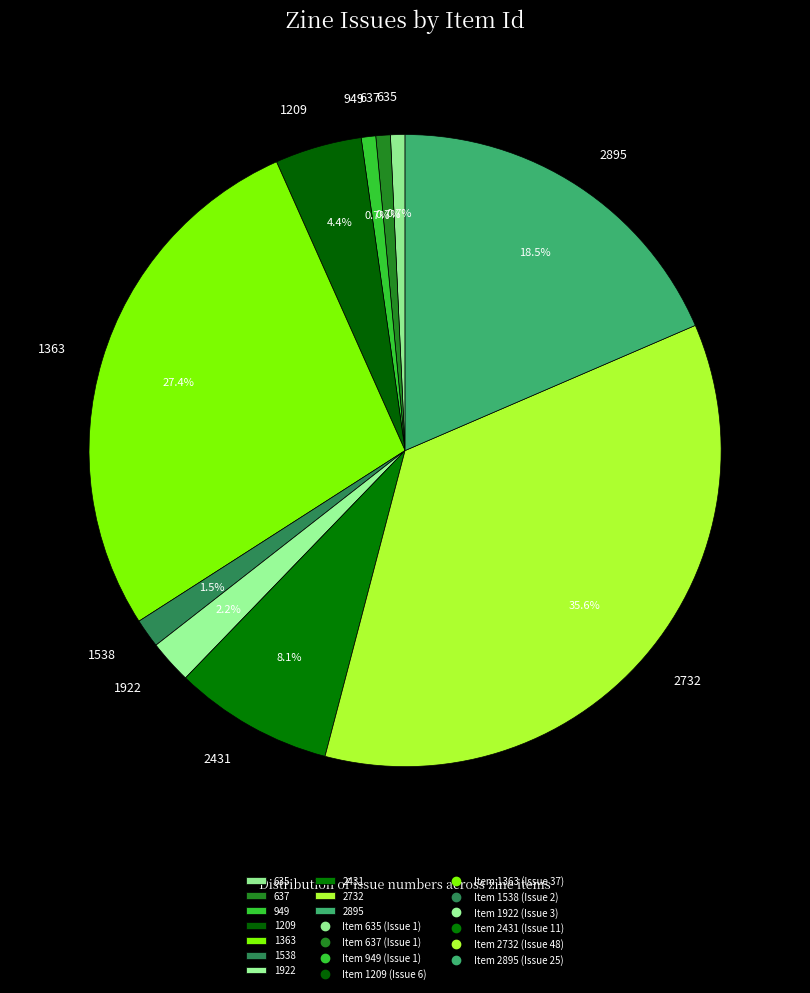

Is there a majority slice in this chart?

No